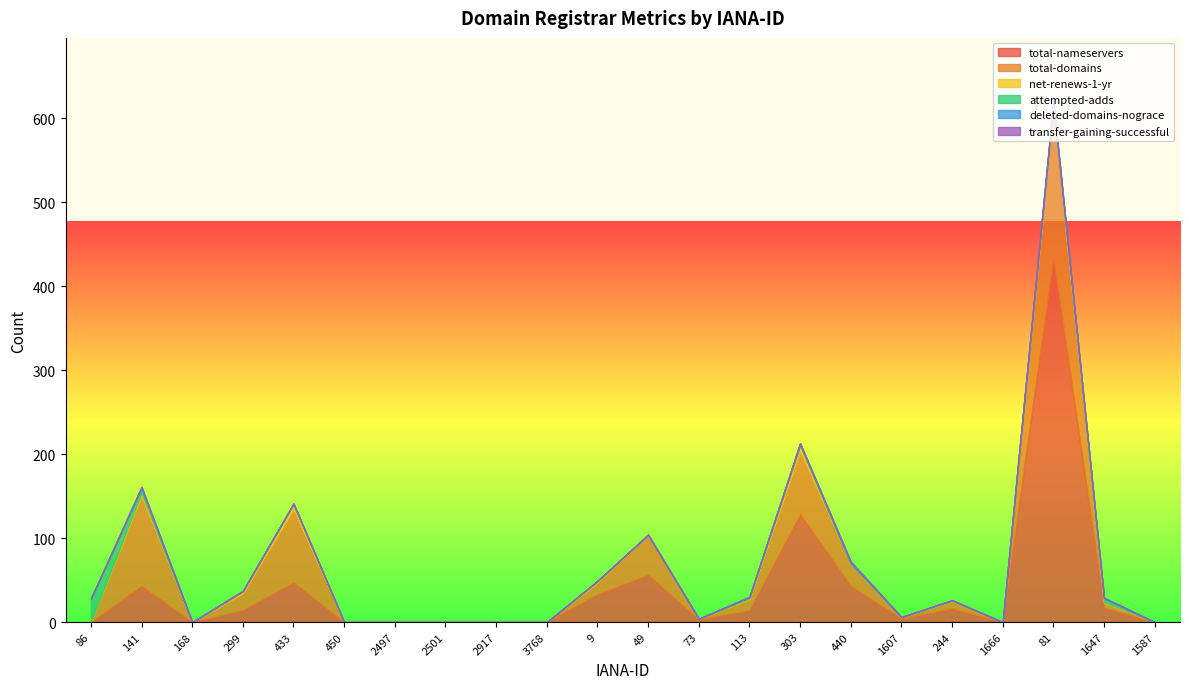

At how many categories does at least one series exceed 417?

1